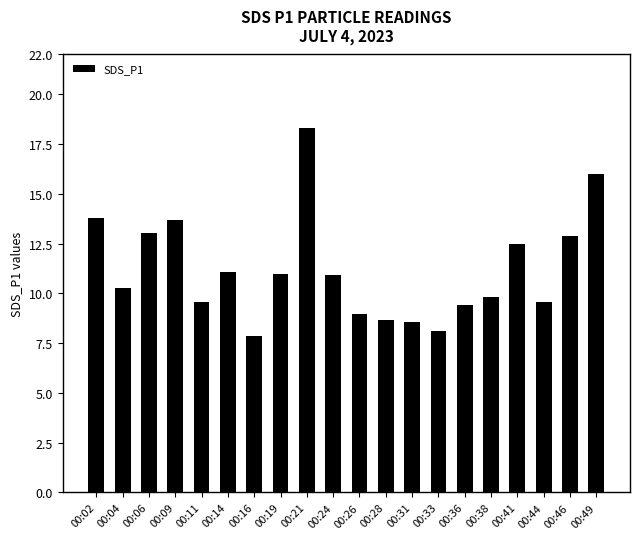

What is the difference between the second highest and second lowest values?

7.9